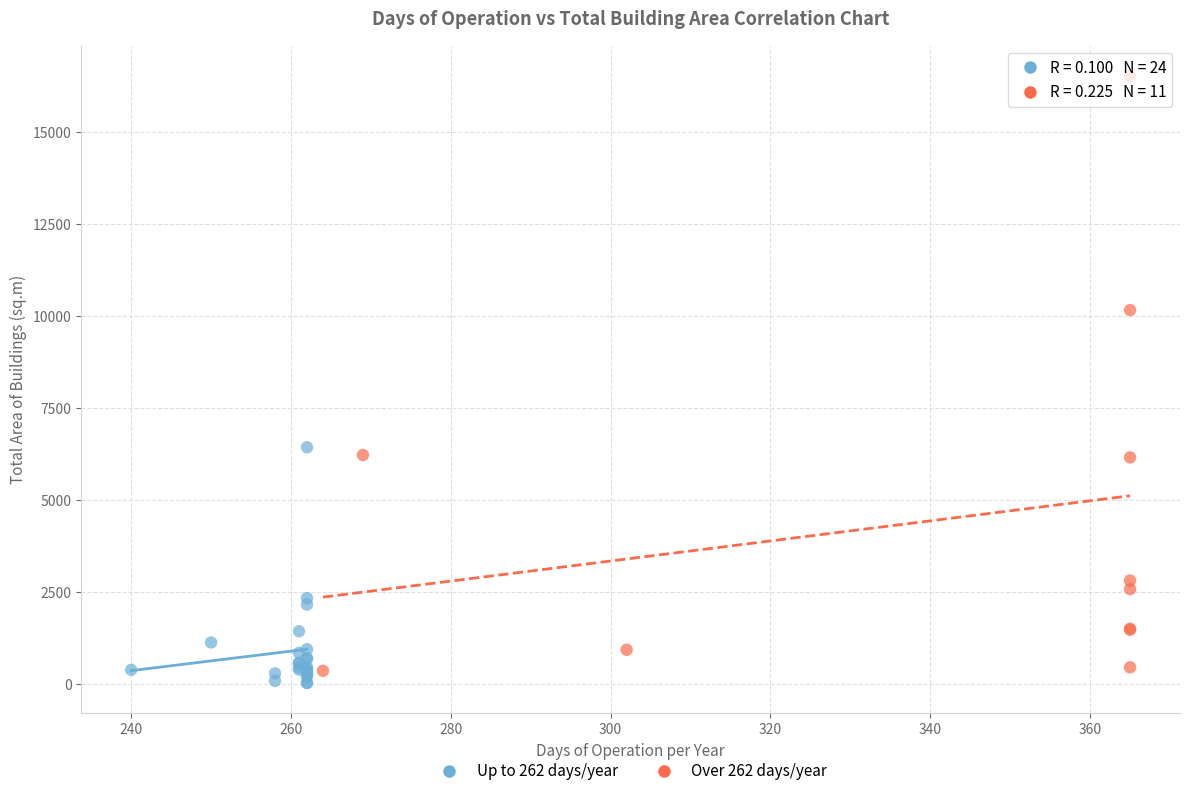

Which series contains the highest Y value?

Over 262 days/year